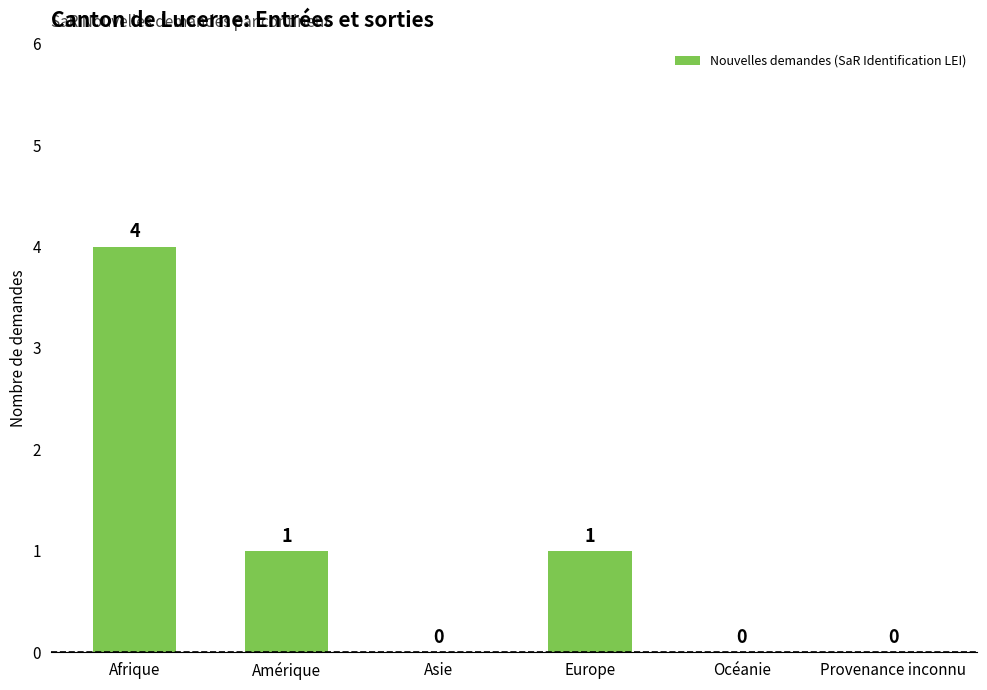

What is the sum of all values?

6